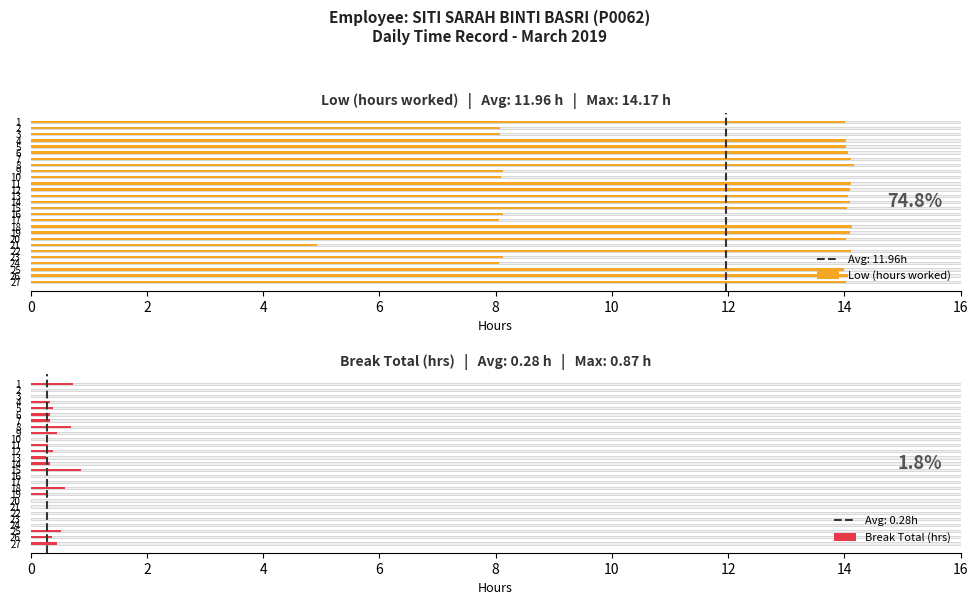

Which series has the largest total across all categories?

Low (hours worked)